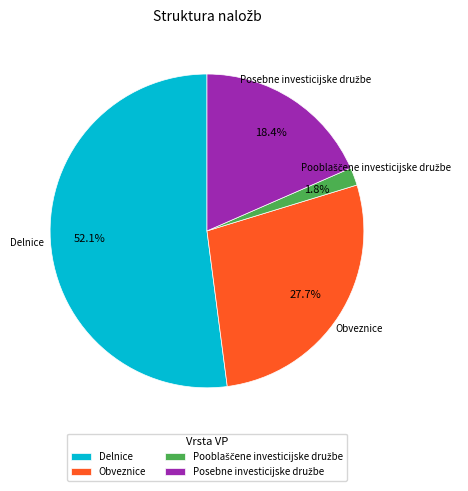

What portion of the pie excludes Delnice?

47.9%